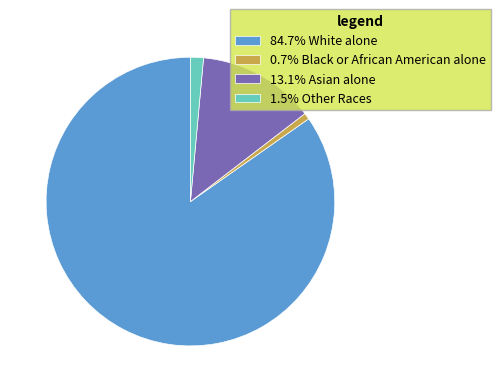

Combined, do 1.5% Other Races and 0.7% Black or African American alone account for over 50%?

No